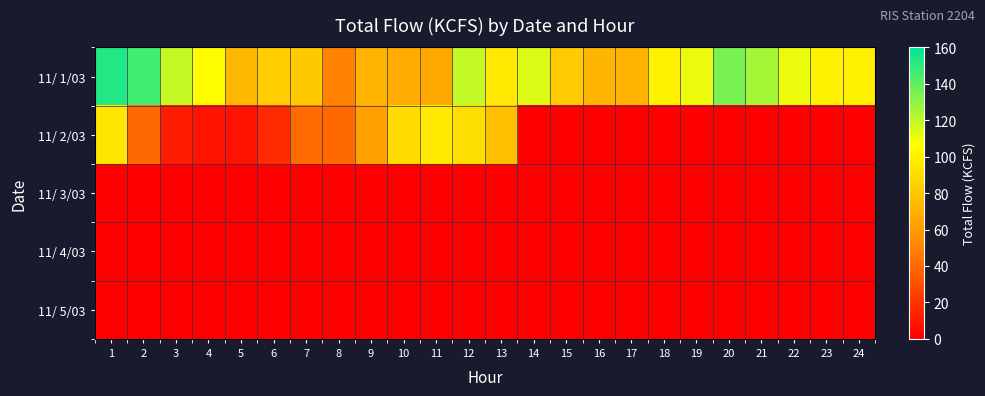

Between 18 and 4, which is larger?

4